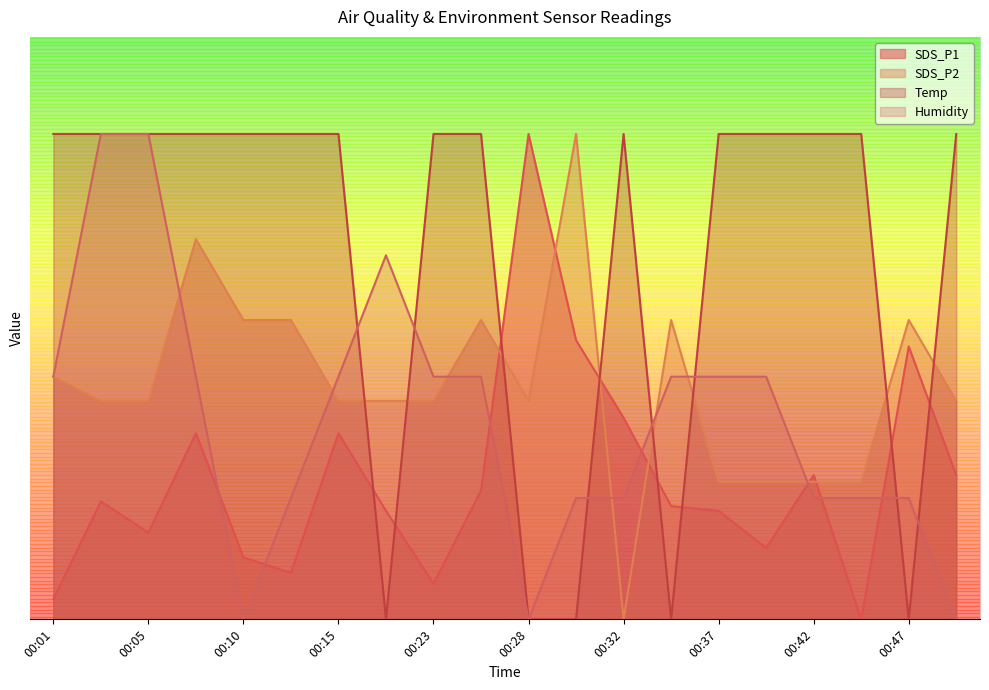

What is the sum of the Temp values at 00:32 and 00:18?

10.0